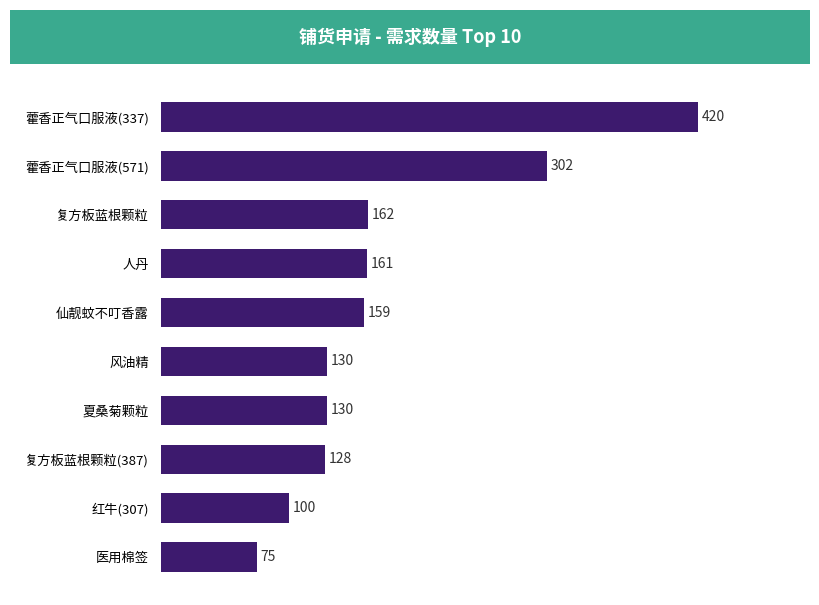

At which label is the value closest to 247?

藿香正气口服液(571)